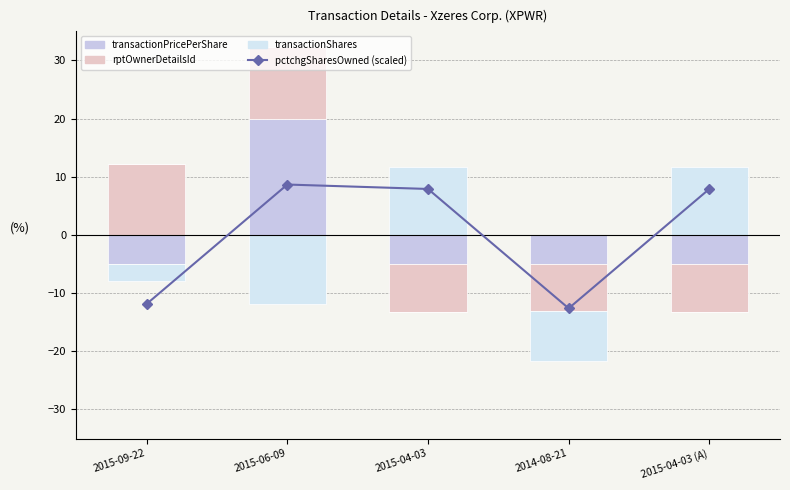

What position from the right is 2015-04-03 (A)?

1